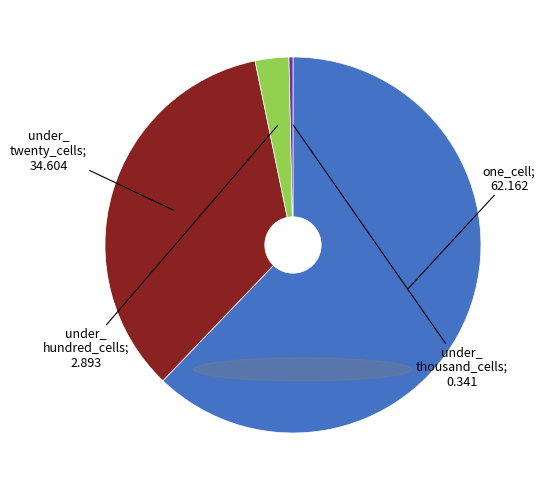

Is there any slice that represents more than half of the pie?

Yes